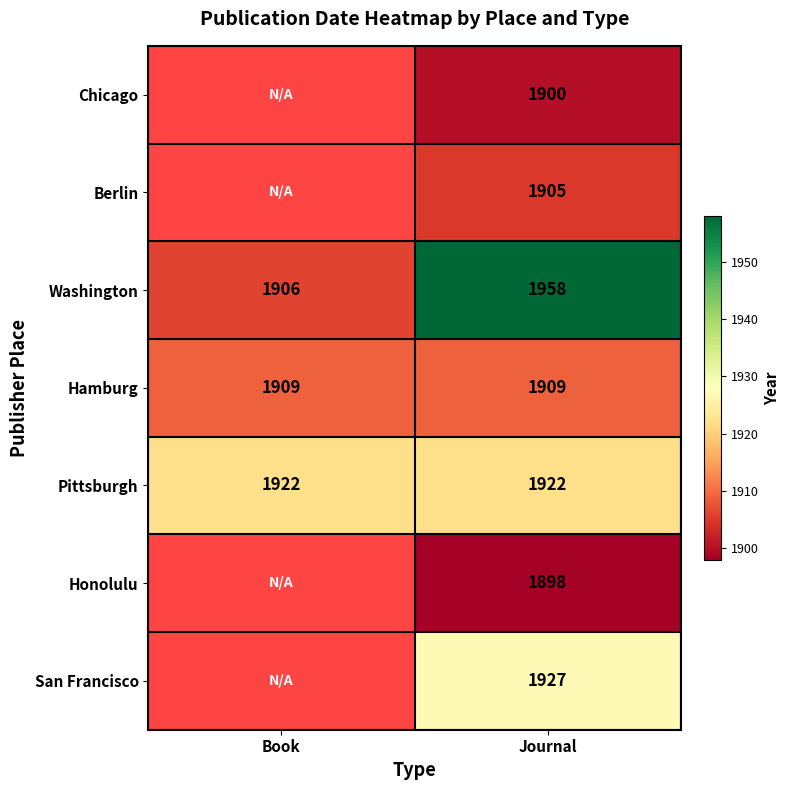

The Hamburg series shows 820.5 at Journal. True or false?

False